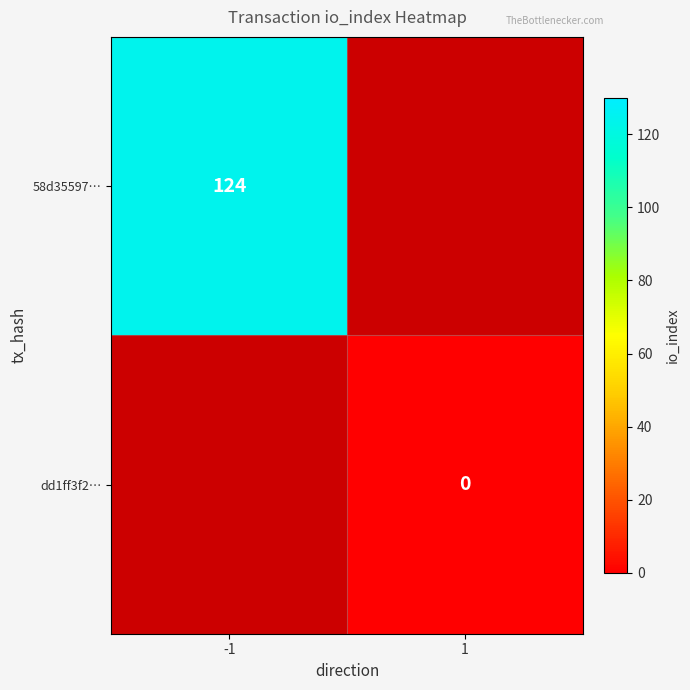

Which category has the highest value in the dd1ff3f2… series?

-1